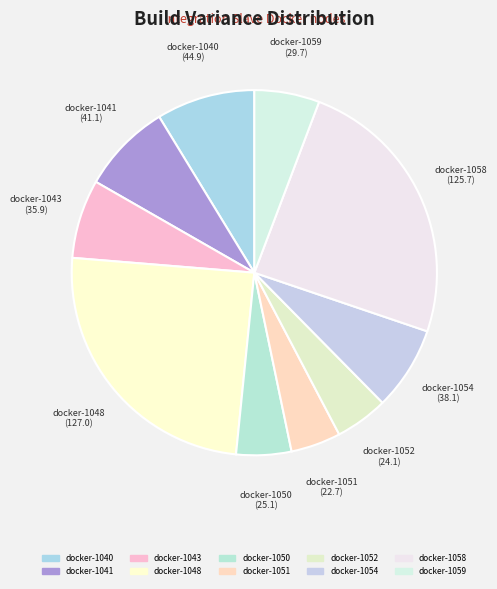

Is the sum of docker-1052 and docker-1058 greater than half?

No